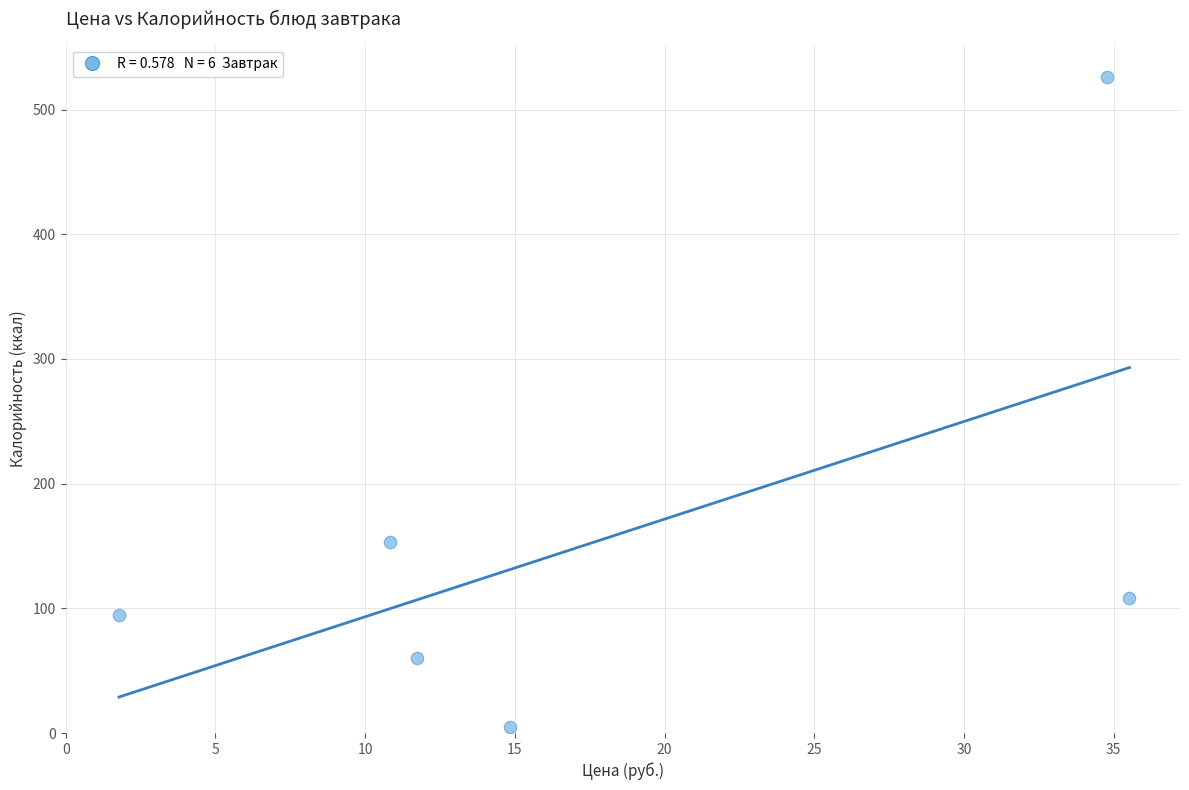

What Y value in the scatter plot is closest to 265?

153